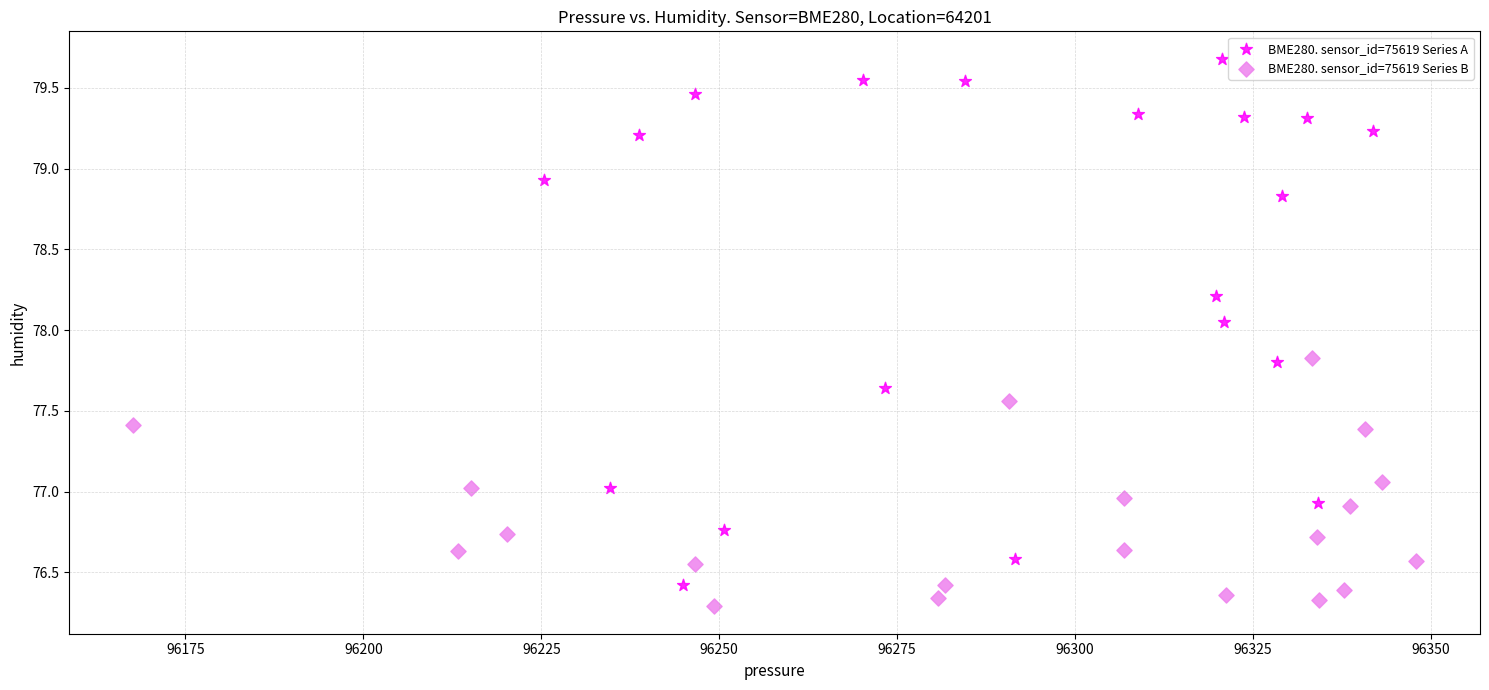

What are all the series names shown in the legend?

BME280. sensor_id=75619 Series A, BME280. sensor_id=75619 Series B